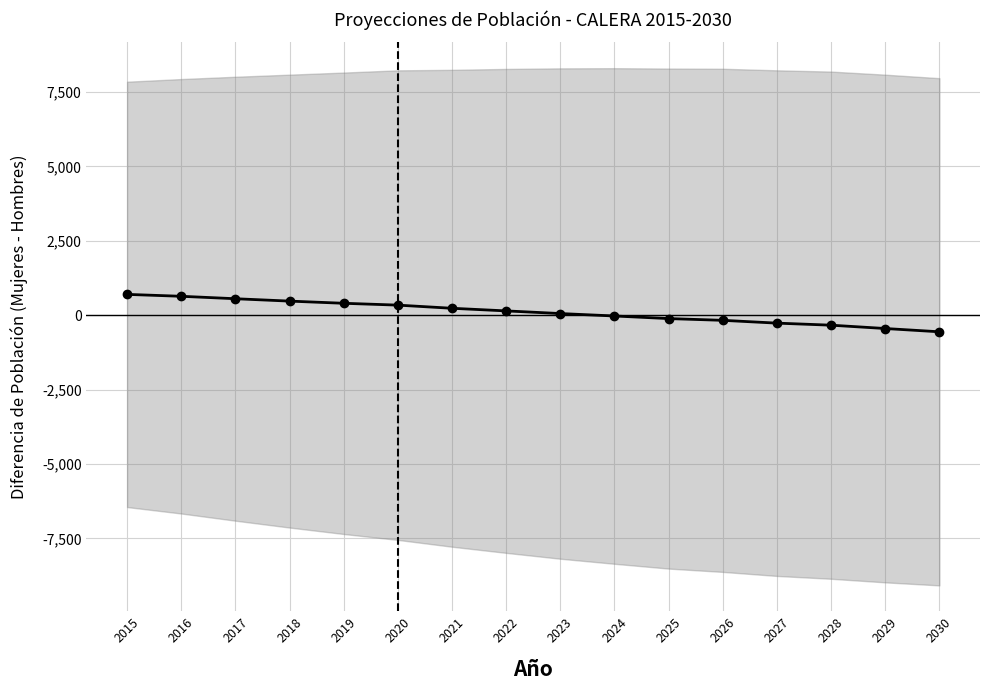

Reading left to right, what are all the values shown in this chart?

2015=702	2016=638	2017=556	2018=476	2019=403	2020=341	2021=235	2022=147	2023=58	2024=-24	2025=-111	2026=-170	2027=-264	2028=-333	2029=-445	2030=-555